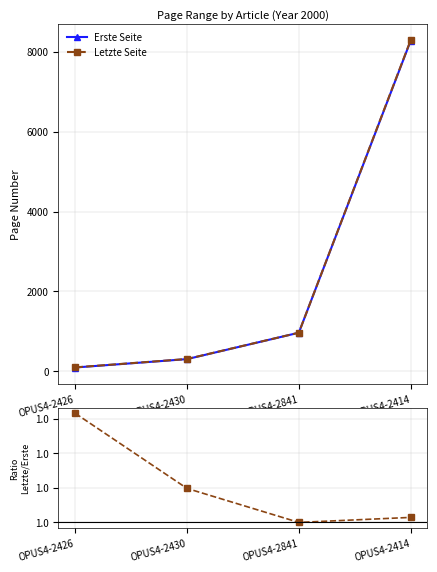

Read the Erste Seite value at OPUS4-2414.

8276